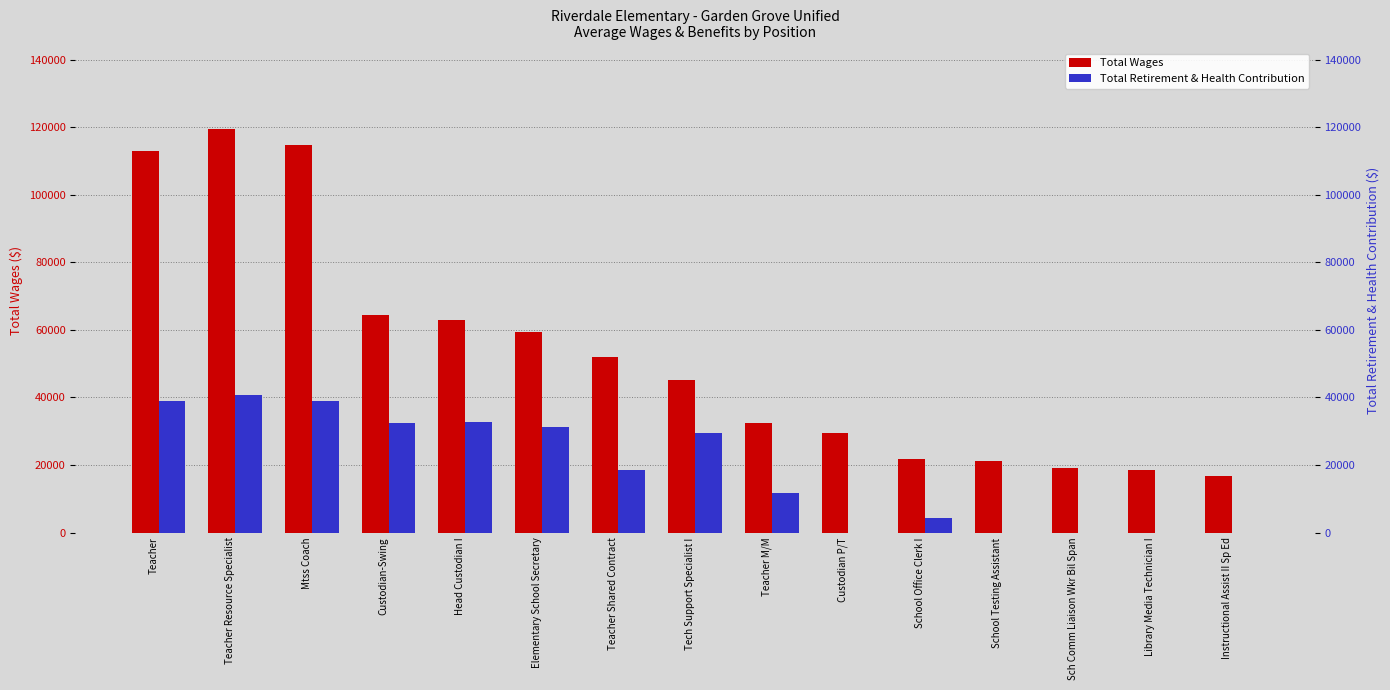

Which category has the lowest value in the Total Wages series?

Instructional Assist II Sp Ed